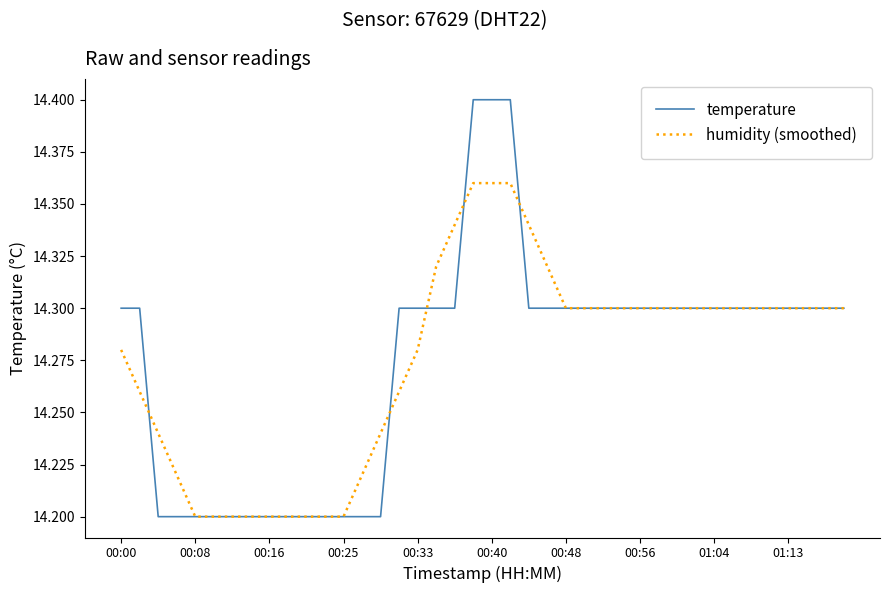

Which series has the widest spread of values?

temperature